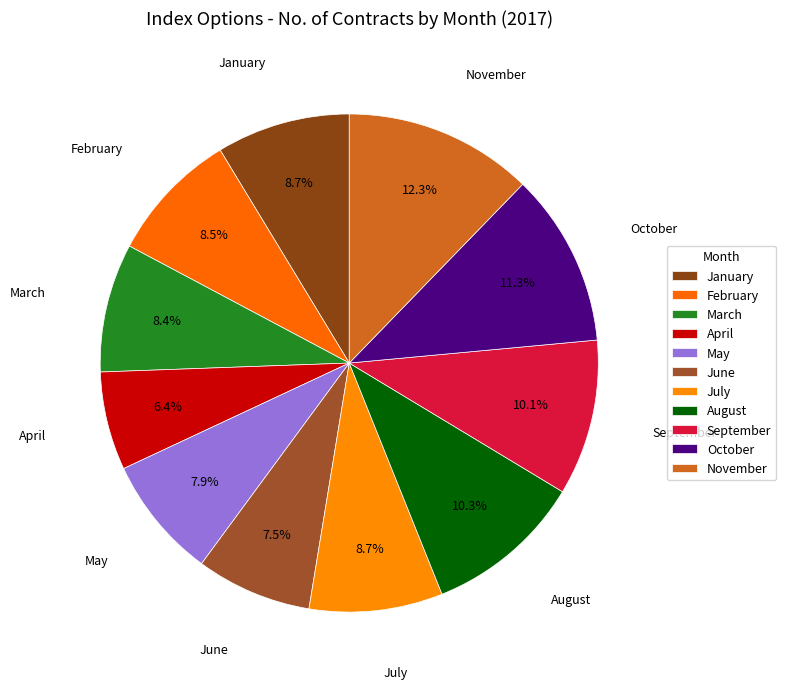

Is it true that May is 22% of the pie?

False